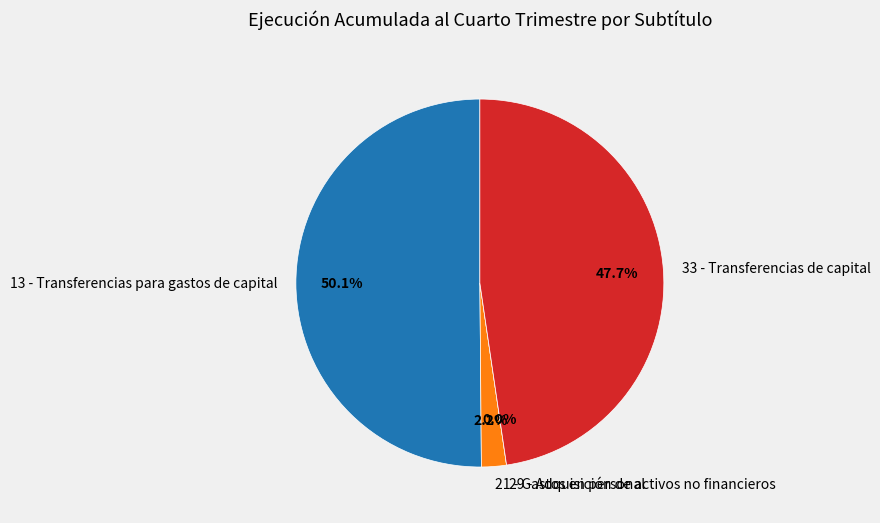

To the nearest percent, what percentage of the pie is 21 - Gastos en personal?

2%